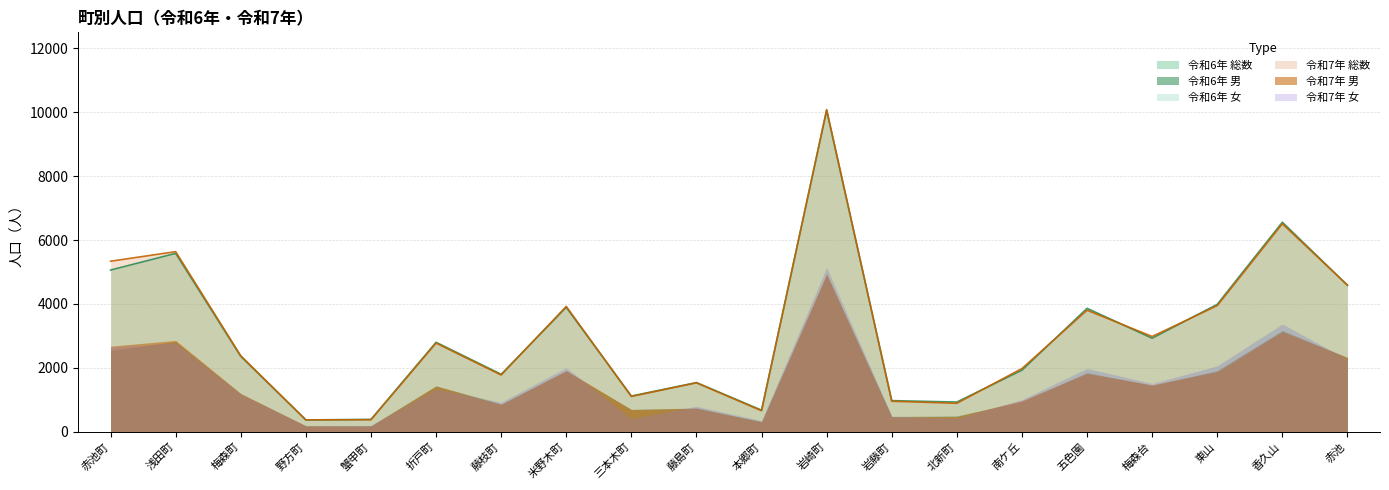

Reading left to right, list all the values displayed in this chart.

令和6年 総数: 赤池町=5060	浅田町=5582	梅森町=2359	野方町=369	蟹甲町=385	折戸町=2799	藤枝町=1798	米野木町=3894	三本木町=1117	藤島町=1538	本郷町=675	岩崎町=10057	岩藤町=973	北新町=929	南ケ丘=1925	五色園=3862	梅森台=2926	東山=3986	香久山=6557	赤池=4585
令和6年 男: 赤池町=2542	浅田町=2826	梅森町=1183	野方町=185	蟹甲町=188	折戸町=1439	藤枝町=868	米野木町=1893	三本木町=701	藤島町=742	本郷町=321	岩崎町=4909	岩藤町=478	北新町=499	南ケ丘=935	五色園=1855	梅森台=1446	東山=1918	香久山=3174	赤池=2325
令和6年 女: 赤池町=2518	浅田町=2756	梅森町=1176	野方町=184	蟹甲町=197	折戸町=1360	藤枝町=930	米野木町=2001	三本木町=416	藤島町=796	本郷町=354	岩崎町=5148	岩藤町=495	北新町=430	南ケ丘=990	五色園=2007	梅森台=1480	東山=2068	香久山=3383	赤池=2260
令和7年 総数: 赤池町=5336	浅田町=5636	梅森町=2376	野方町=371	蟹甲町=376	折戸町=2773	藤枝町=1775	米野木町=3922	三本木町=1104	藤島町=1531	本郷町=656	岩崎町=10083	岩藤町=954	北新町=890	南ケ丘=1978	五色園=3802	梅森台=2981	東山=3946	香久山=6508	赤池=4588
令和7年 男: 赤池町=2677	浅田町=2859	梅森町=1198	野方町=185	蟹甲町=182	折戸町=1430	藤枝町=856	米野木町=1918	三本木町=695	藤島町=737	本郷町=310	岩崎町=4945	岩藤町=469	北新町=474	南ケ丘=971	五色園=1827	梅森台=1465	東山=1886	香久山=3140	赤池=2325
令和7年 女: 赤池町=2659	浅田町=2777	梅森町=1178	野方町=186	蟹甲町=194	折戸町=1343	藤枝町=919	米野木町=2004	三本木町=409	藤島町=794	本郷町=346	岩崎町=5138	岩藤町=485	北新町=416	南ケ丘=1007	五色園=1975	梅森台=1516	東山=2060	香久山=3368	赤池=2263